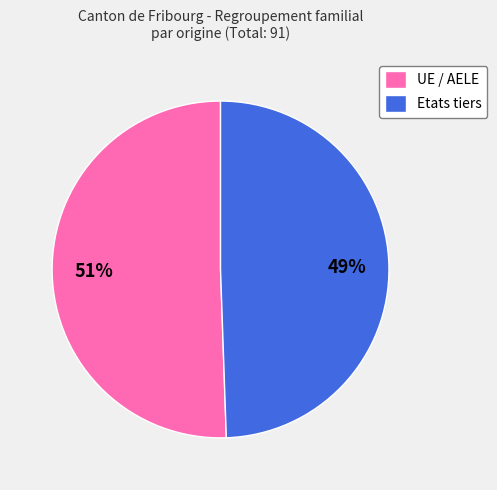

Approximately how many times larger is the value at UE / AELE compared to Etats tiers?

1.0